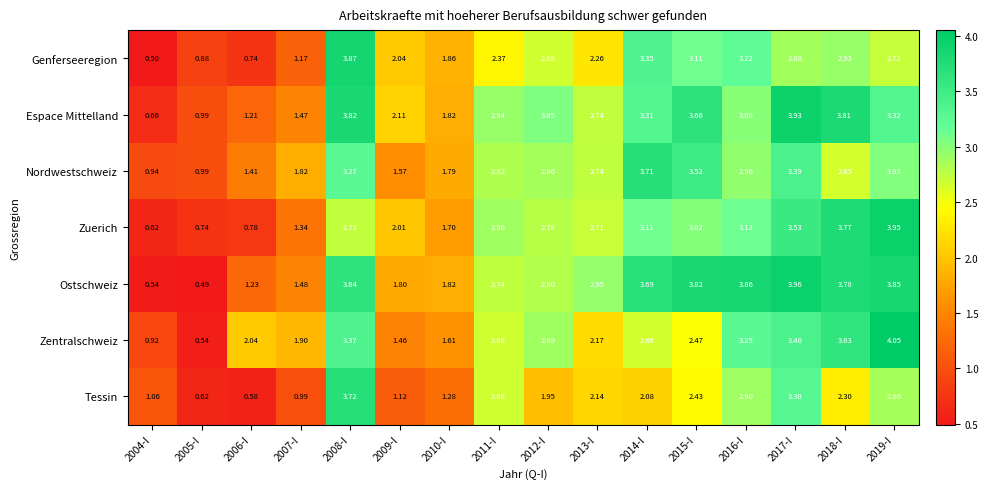

Which series has the widest spread of values?

Zentralschweiz